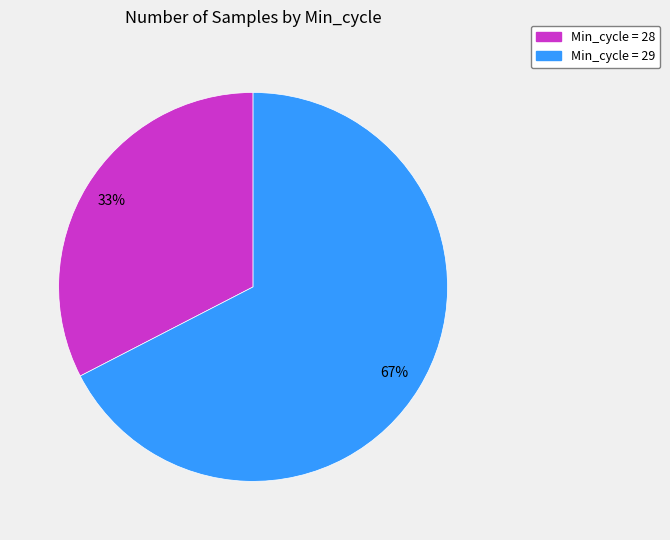

Is there any slice that represents more than half of the pie?

Yes